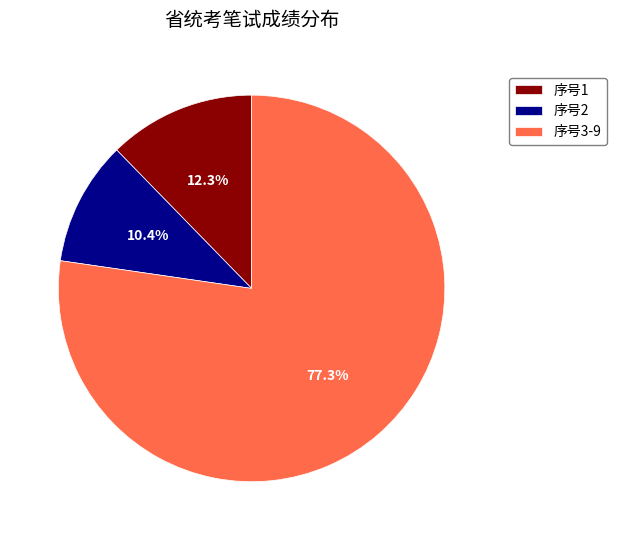

What is the largest slice in the pie chart?

序号3-9